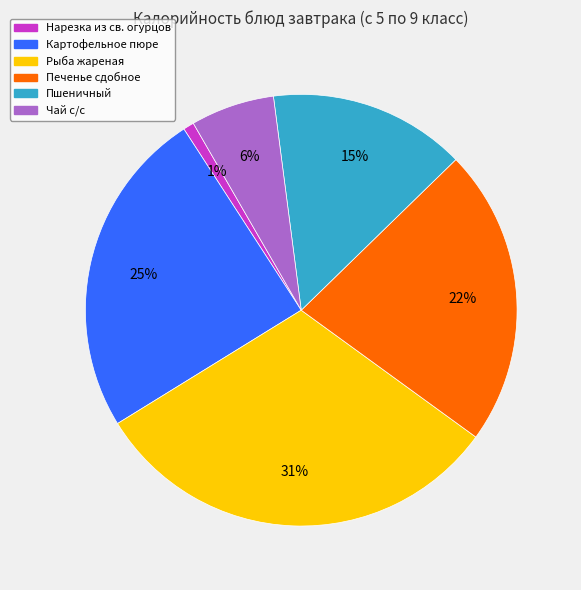

The Нарезка из св. огурцов slice represents 11% of the pie. True or false?

False